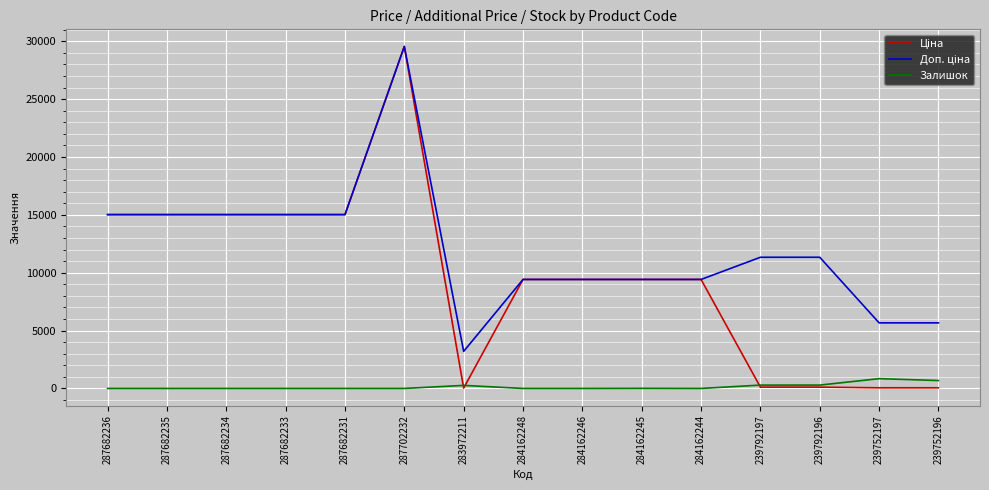

Is it true that Залишок equals 9.0 at 284162245?

True